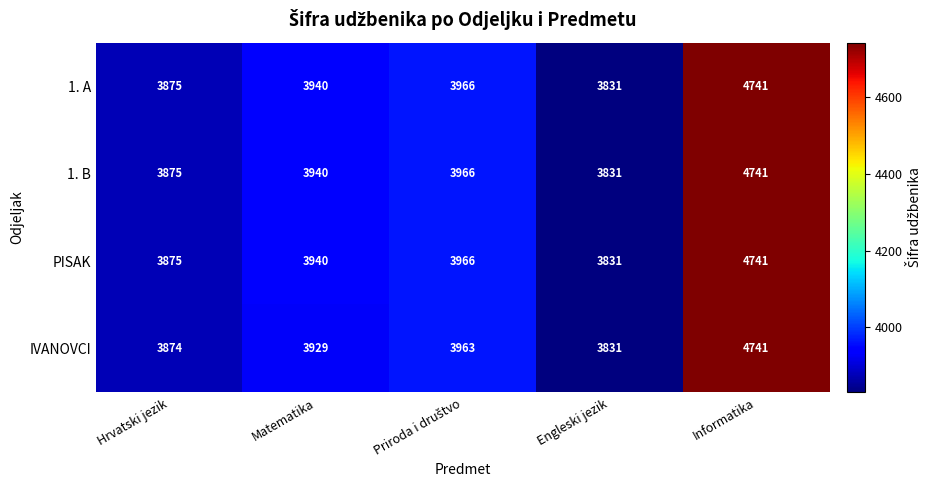

Which category has the highest value across all series?

Informatika